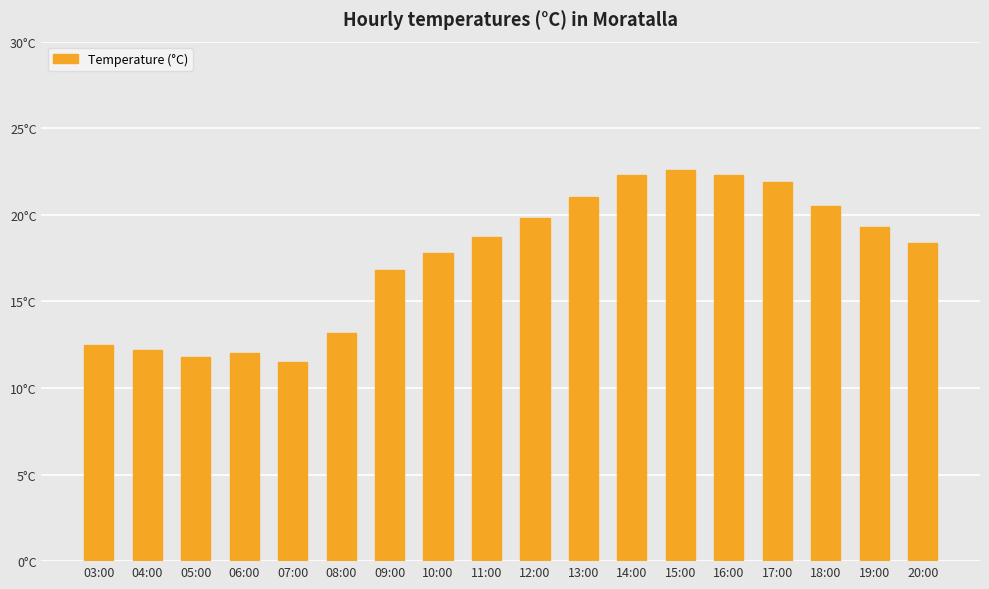

What is the difference between the maximum and second lowest values?

10.8